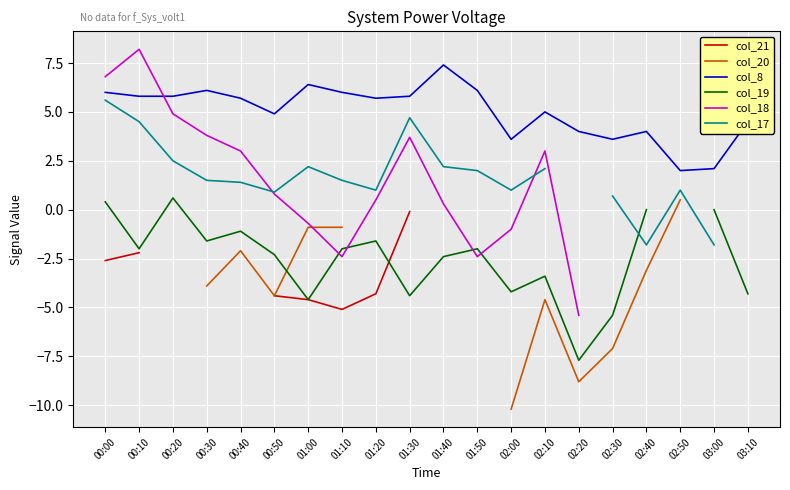

What is the minimum value for col_18?

-5.4